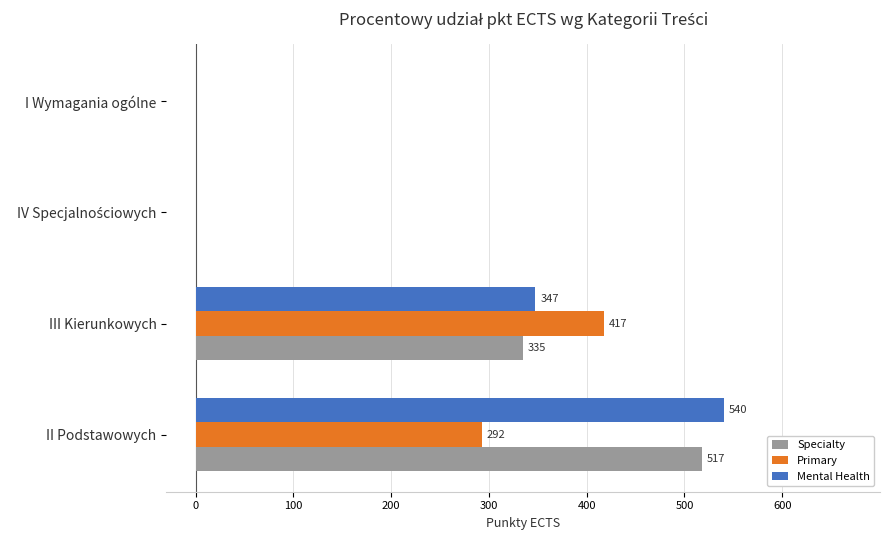

At which category is the sum across all series the highest?

II Podstawowych